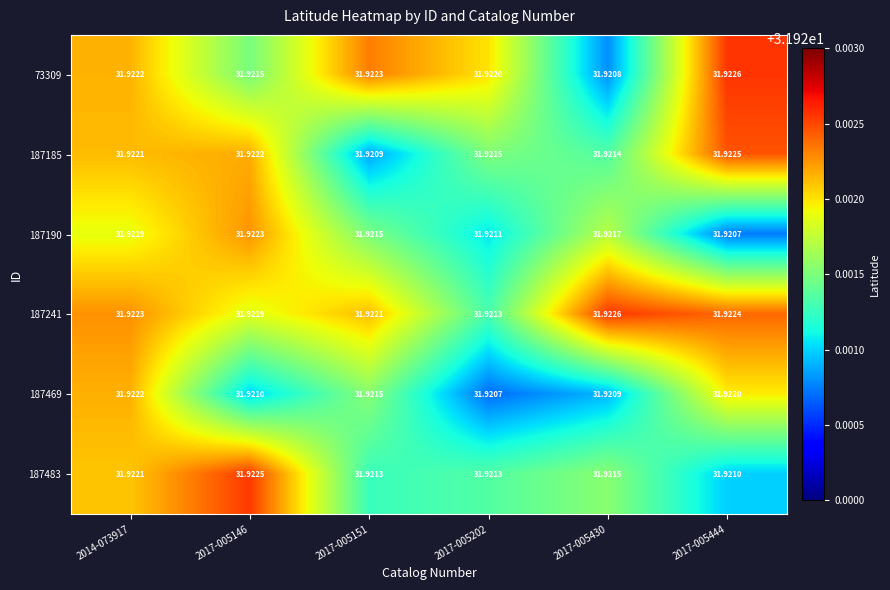

Is the value of 73309 at 2017-005444 greater than the value of 187190 at 2017-005151?

Yes